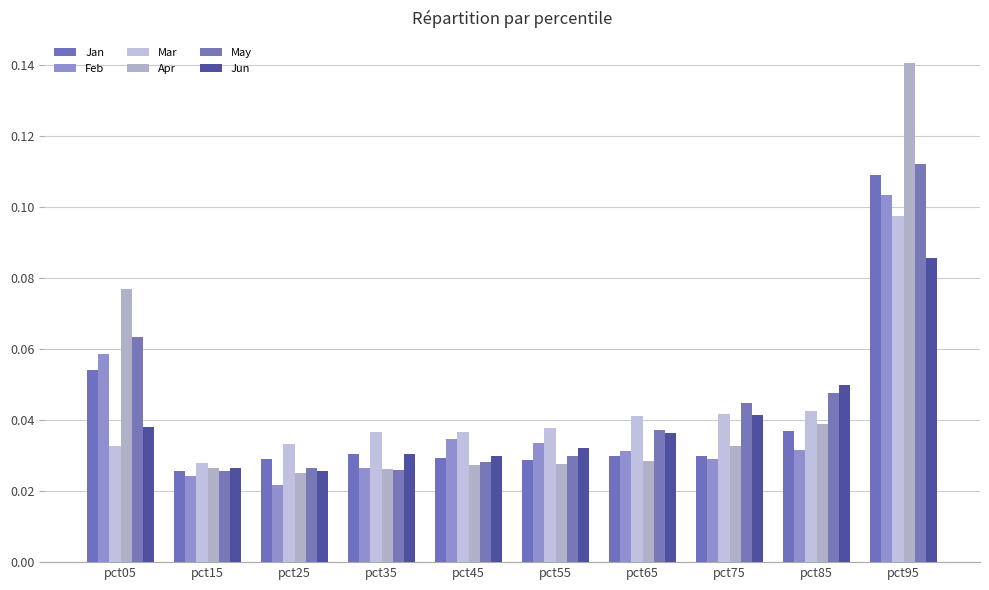

How many groups of bars are there?

10